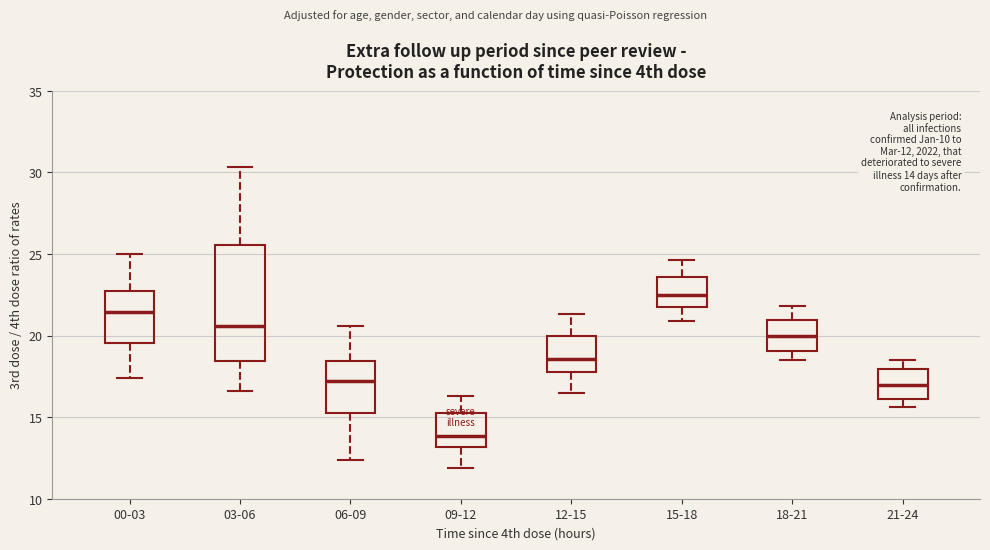

Comparing the boxes themselves (not the whiskers), which one is the tallest?

03-06